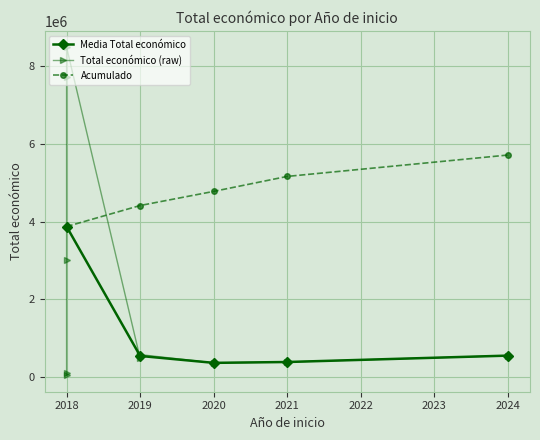

What is the maximum value for Acumulado?

5711796.7